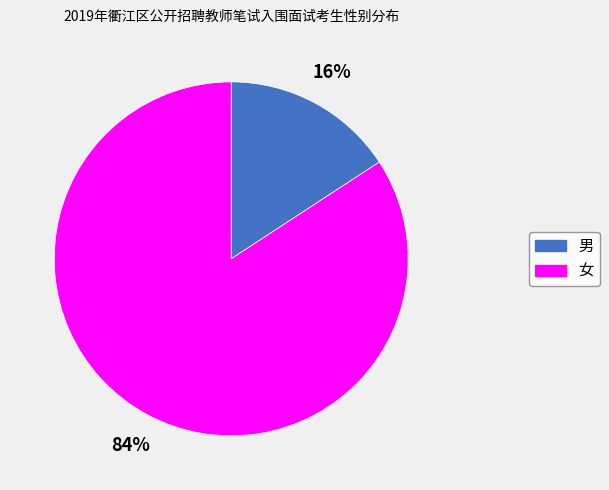

To the nearest percent, what portion does 男 represent?

16%